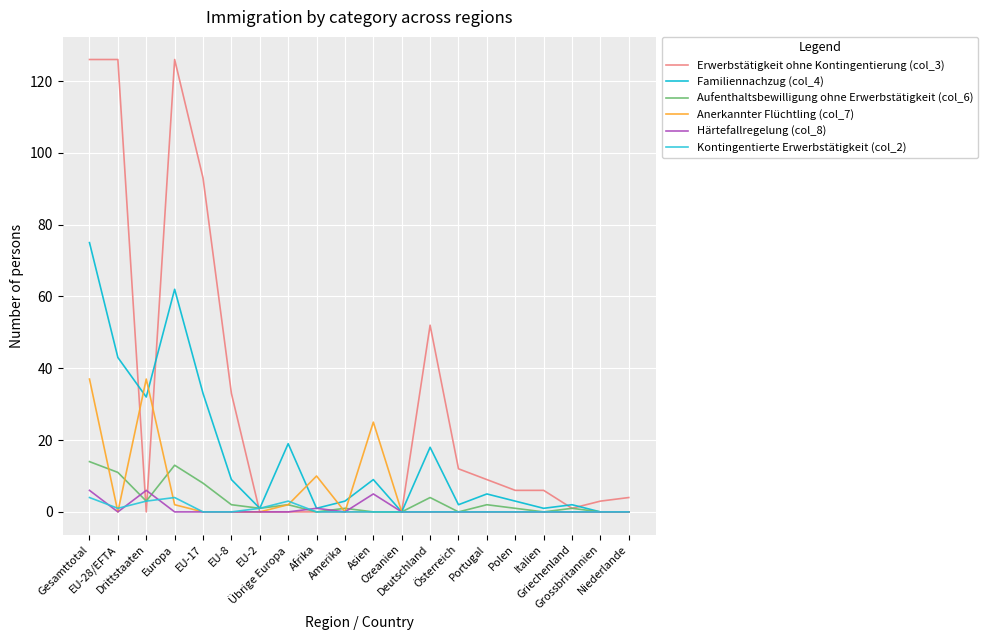

How many lines are shown in the chart?

6